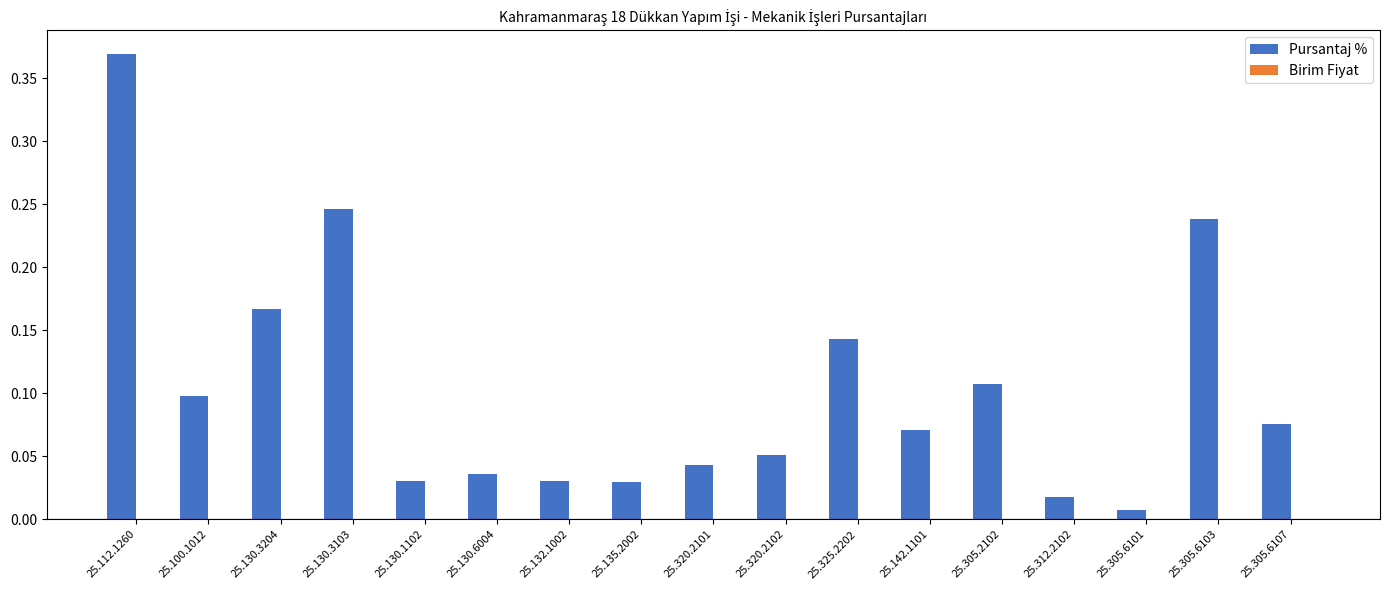

How many bars are there in total?

17